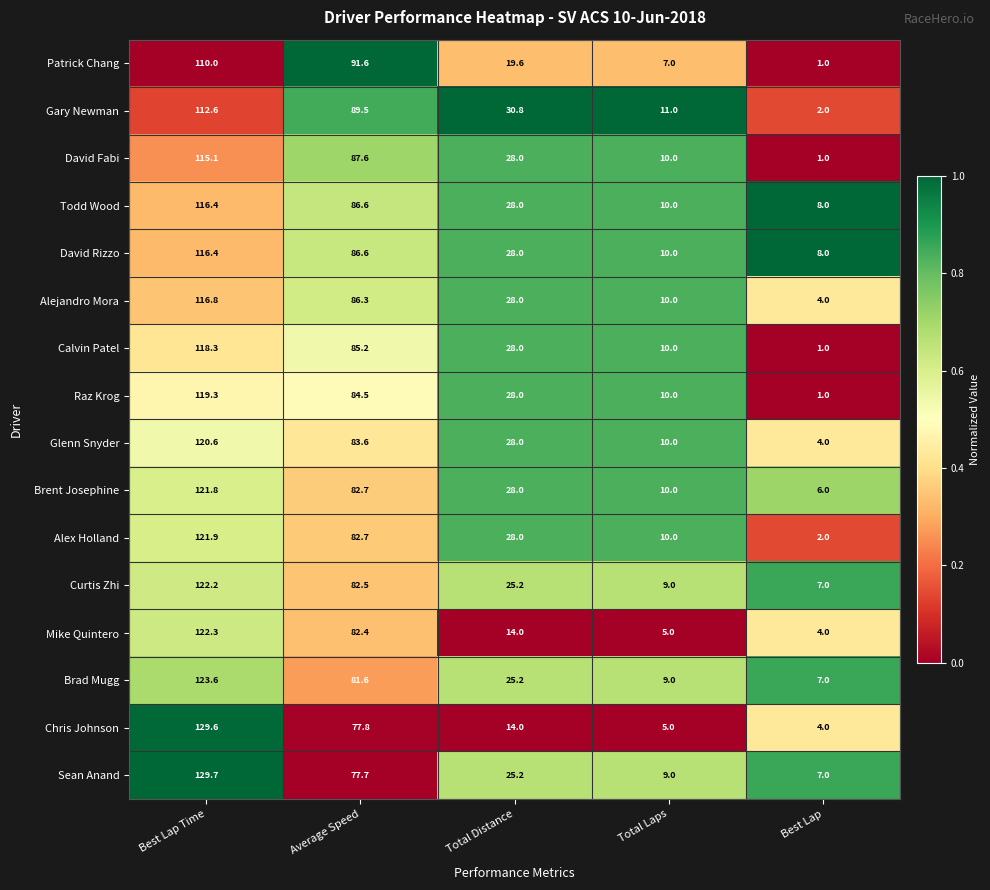

At which label does Brad Mugg first exceed 25?

Best Lap Time